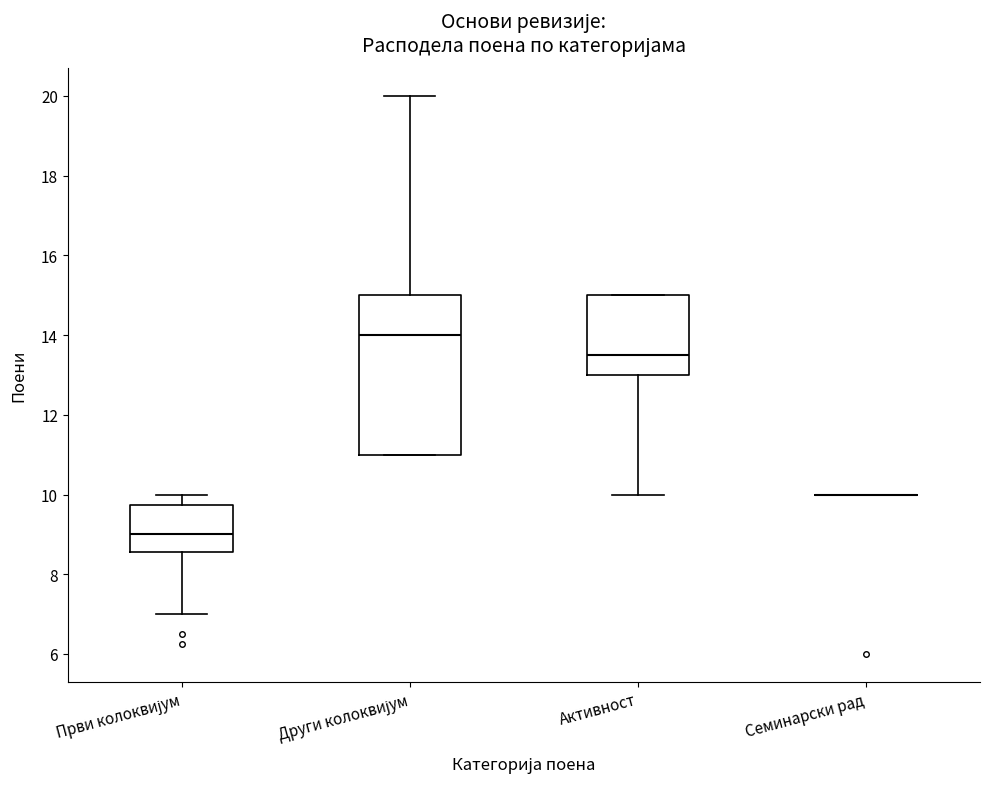

Which box is the tallest, from its lower edge to its upper edge?

Други колоквијум